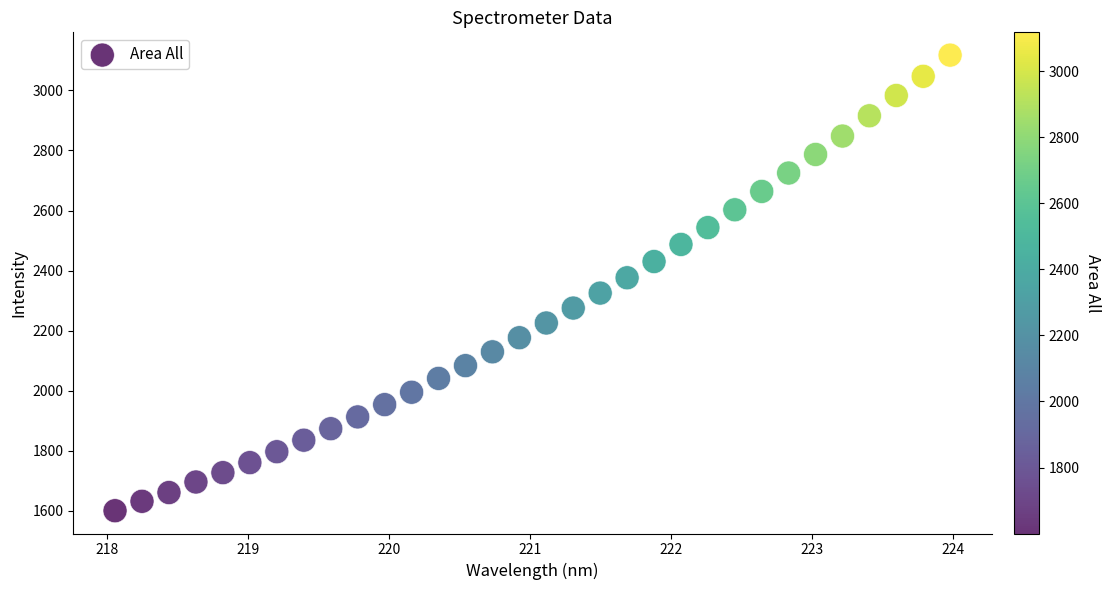

What is the range of Y values (max minus min)?

1517.2